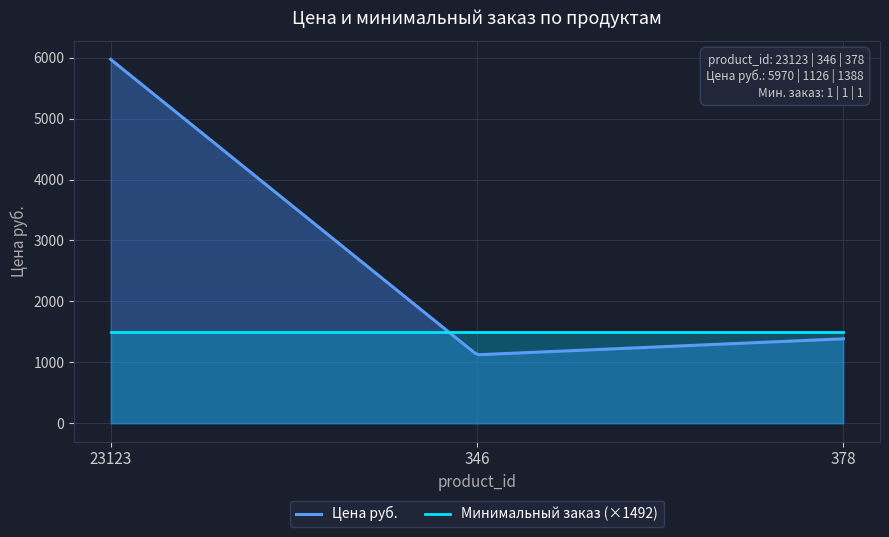

The Цена руб. series shows 468 at 346. True or false?

False